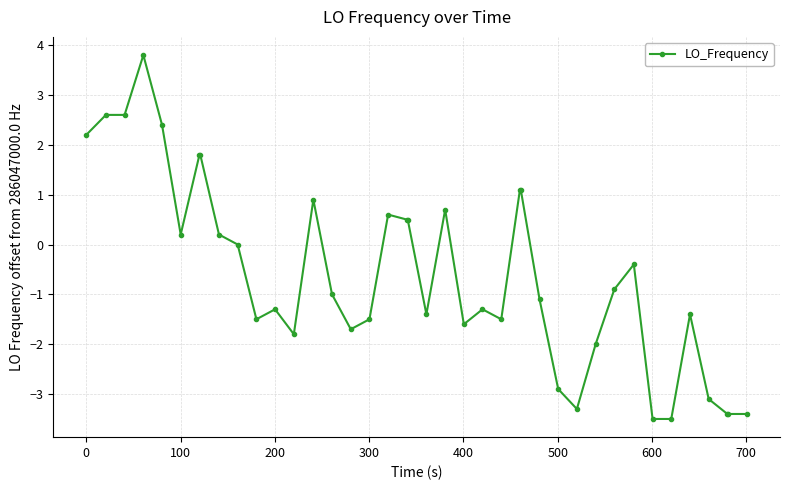

True or false: the data has more than 0 interior local peaks.

True